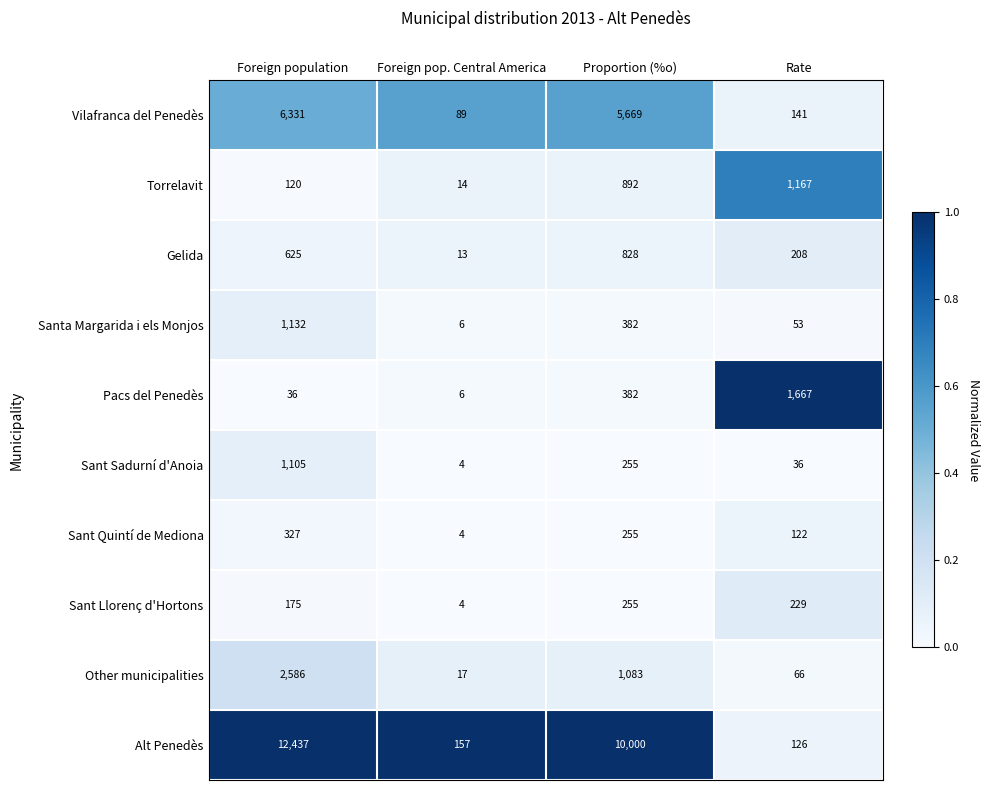

Which series has the widest spread of values?

Alt Penedès